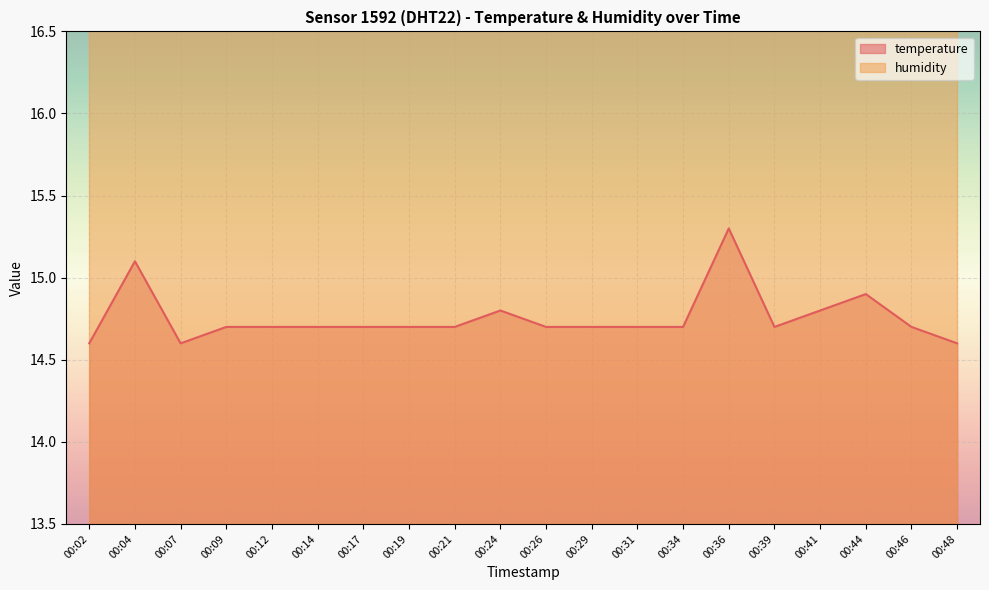

The chart shows a value of 24.1 at 00:04. True or false?

False